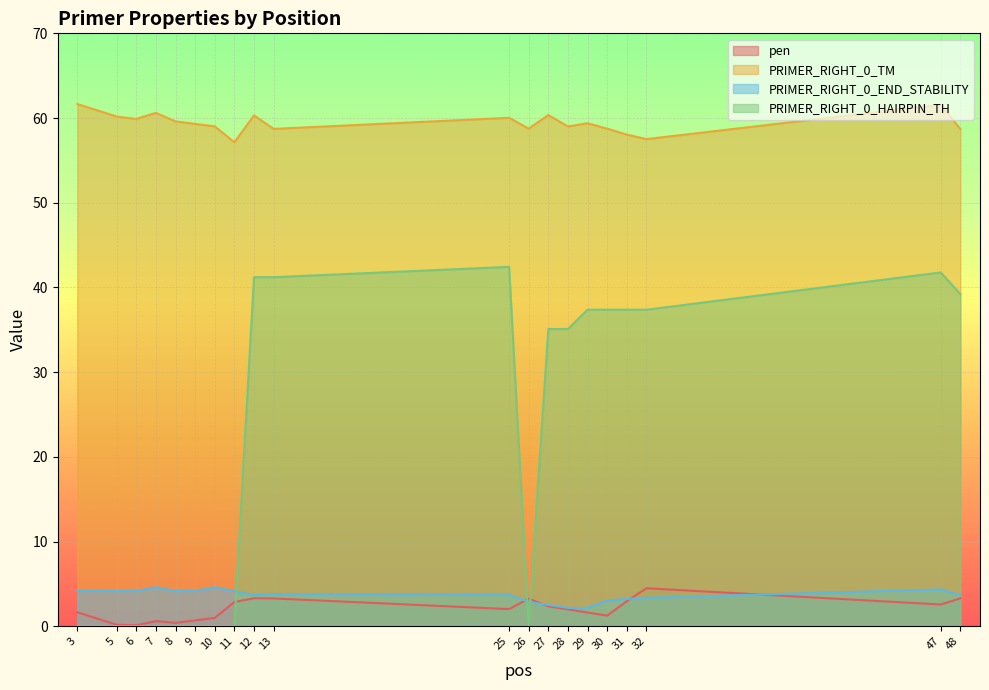

The value of PRIMER_RIGHT_0_HAIRPIN_TH at 48 is 51.9. True or false?

False